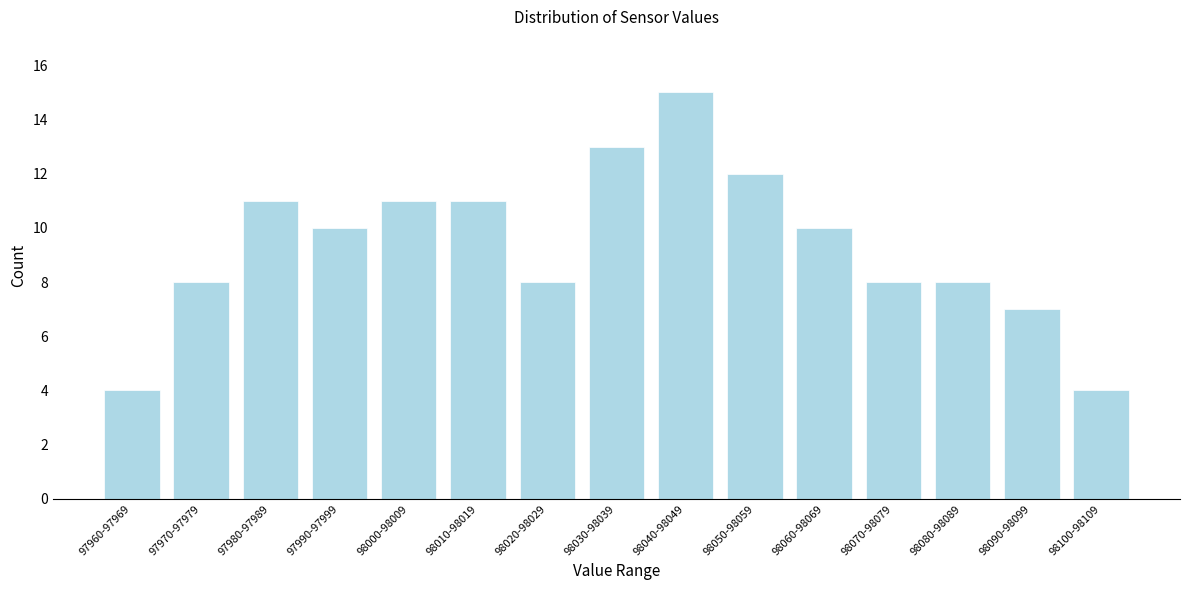

Reading right to left, list all the values displayed in this chart.

98100-98109=4	98090-98099=7	98080-98089=8	98070-98079=8	98060-98069=10	98050-98059=12	98040-98049=15	98030-98039=13	98020-98029=8	98010-98019=11	98000-98009=11	97990-97999=10	97980-97989=11	97970-97979=8	97960-97969=4